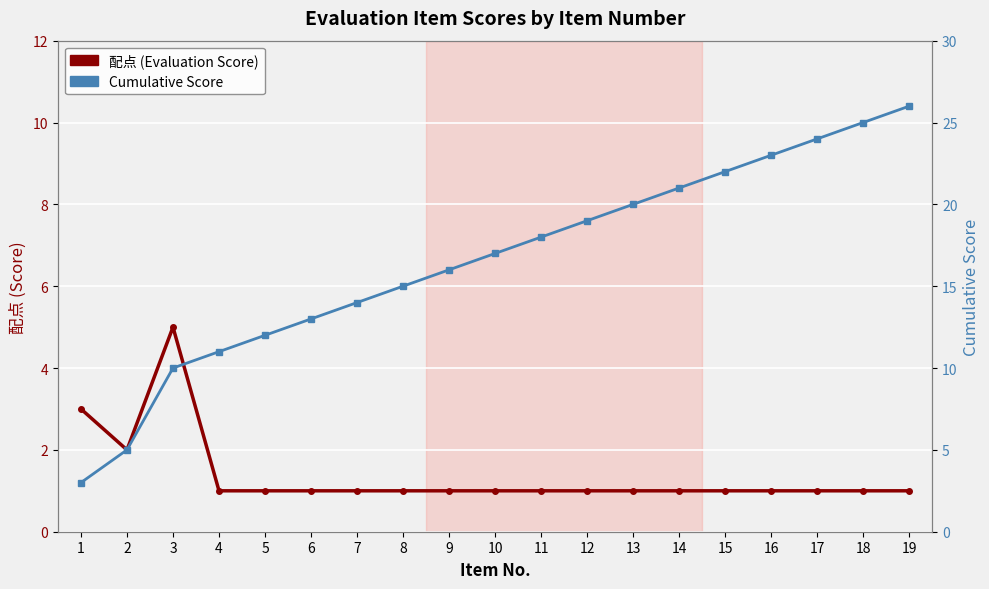

Rank the categories by 配点 (Evaluation Score) value from lowest to highest.

4, 5, 6, 7, 8, 9, 10, 11, 12, 13, 14, 15, 16, 17, 18, 19, 2, 1, 3